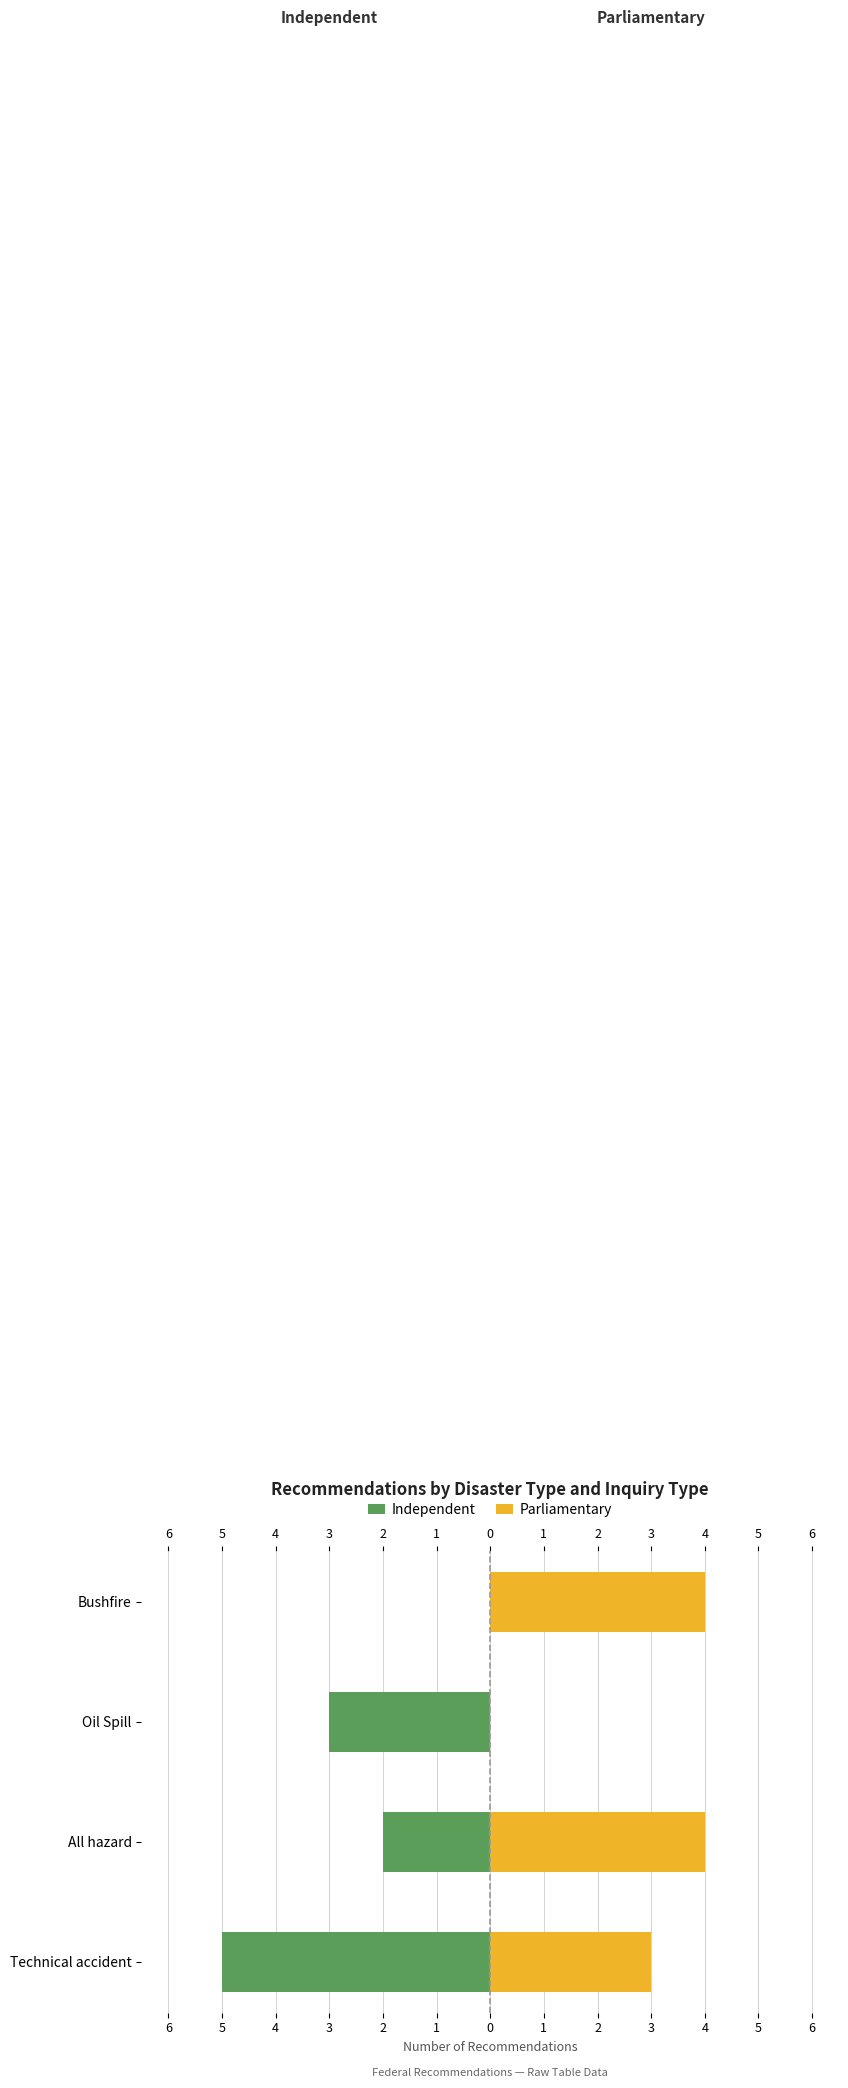

Reading right to left, what are all the values shown in this chart?

Independent: 0	-3	-2	-5
Parliamentary: 4	0	4	3